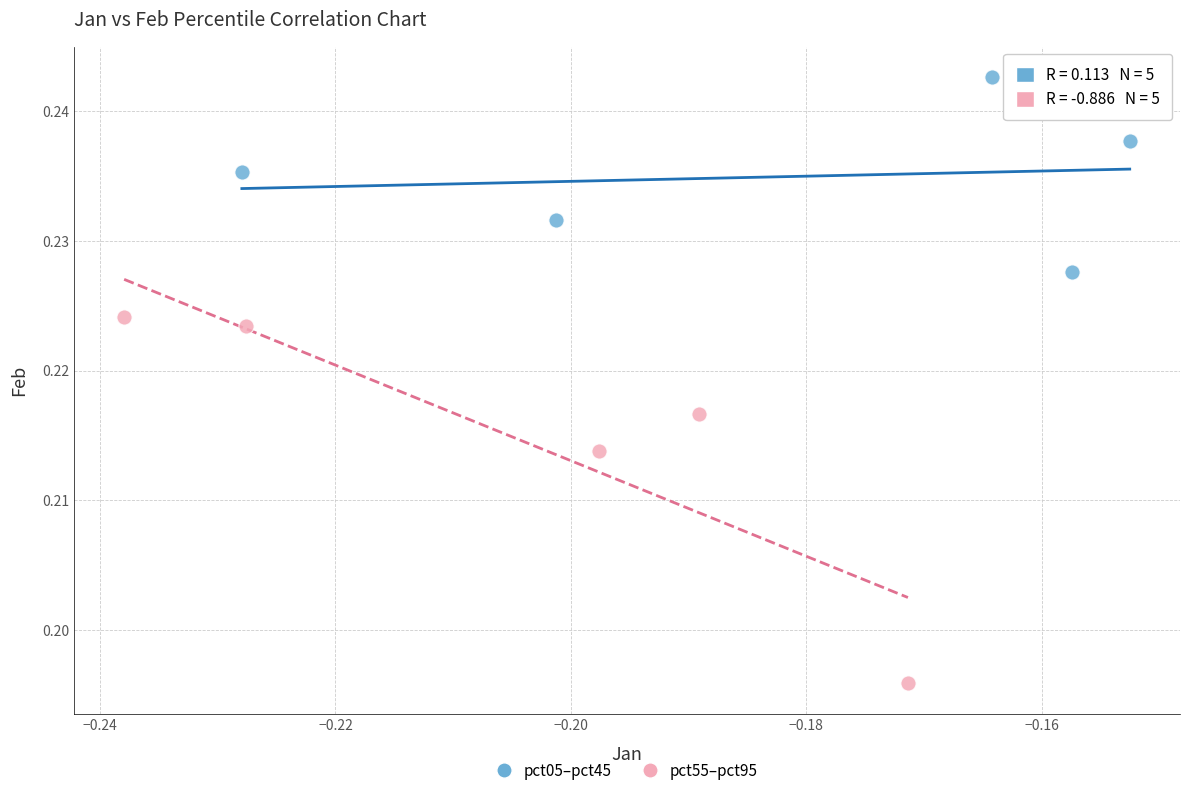

Which series has the largest Y range (max minus min)?

pct55–pct95